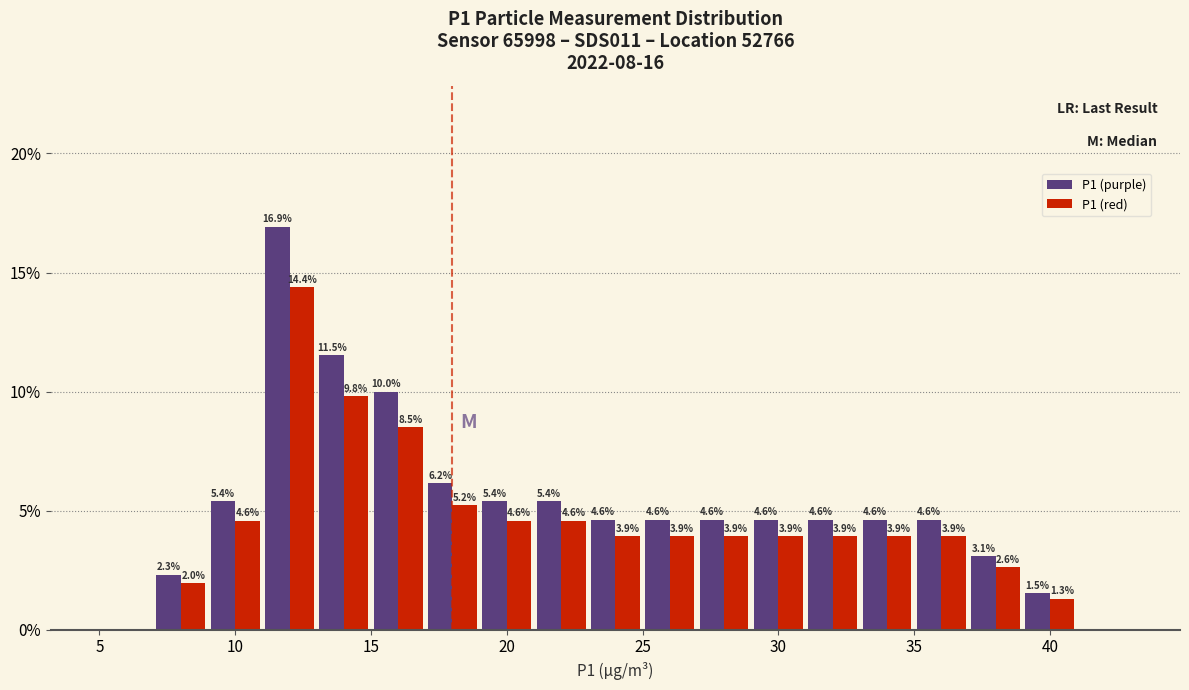

In the P1 (red) series, which range on the x-axis has the tallest bar?

11 to 13